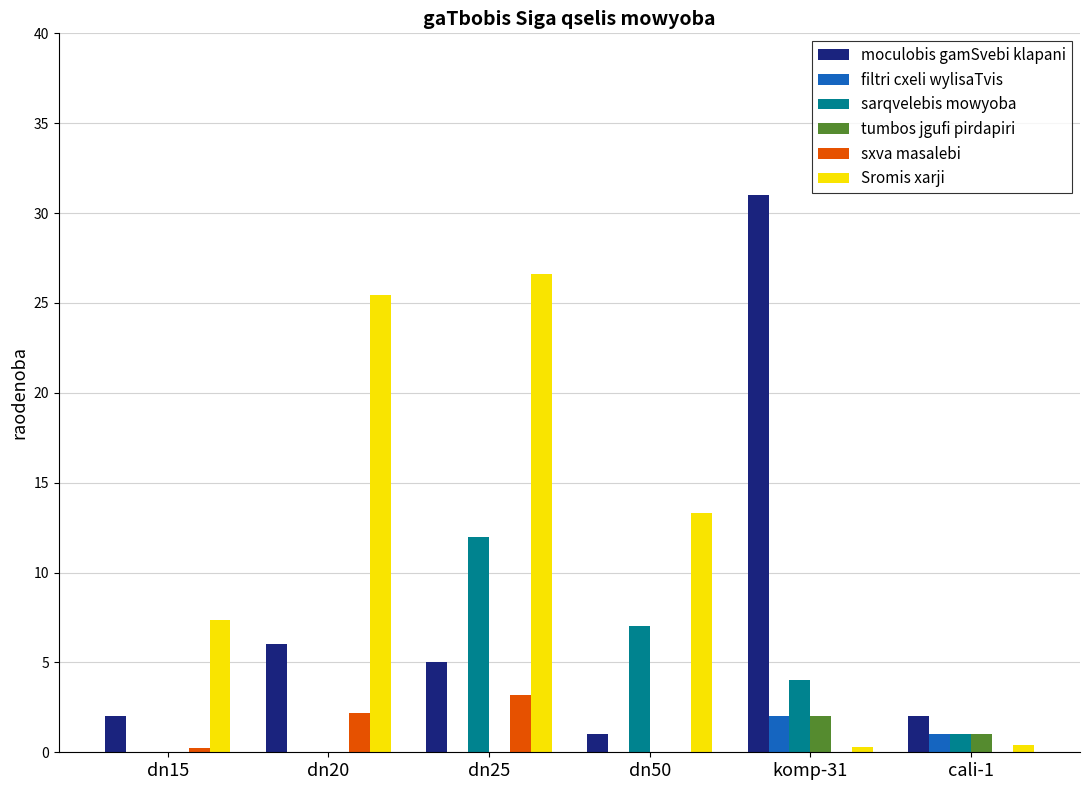

At which category does the chart reach its peak across all series?

komp-31